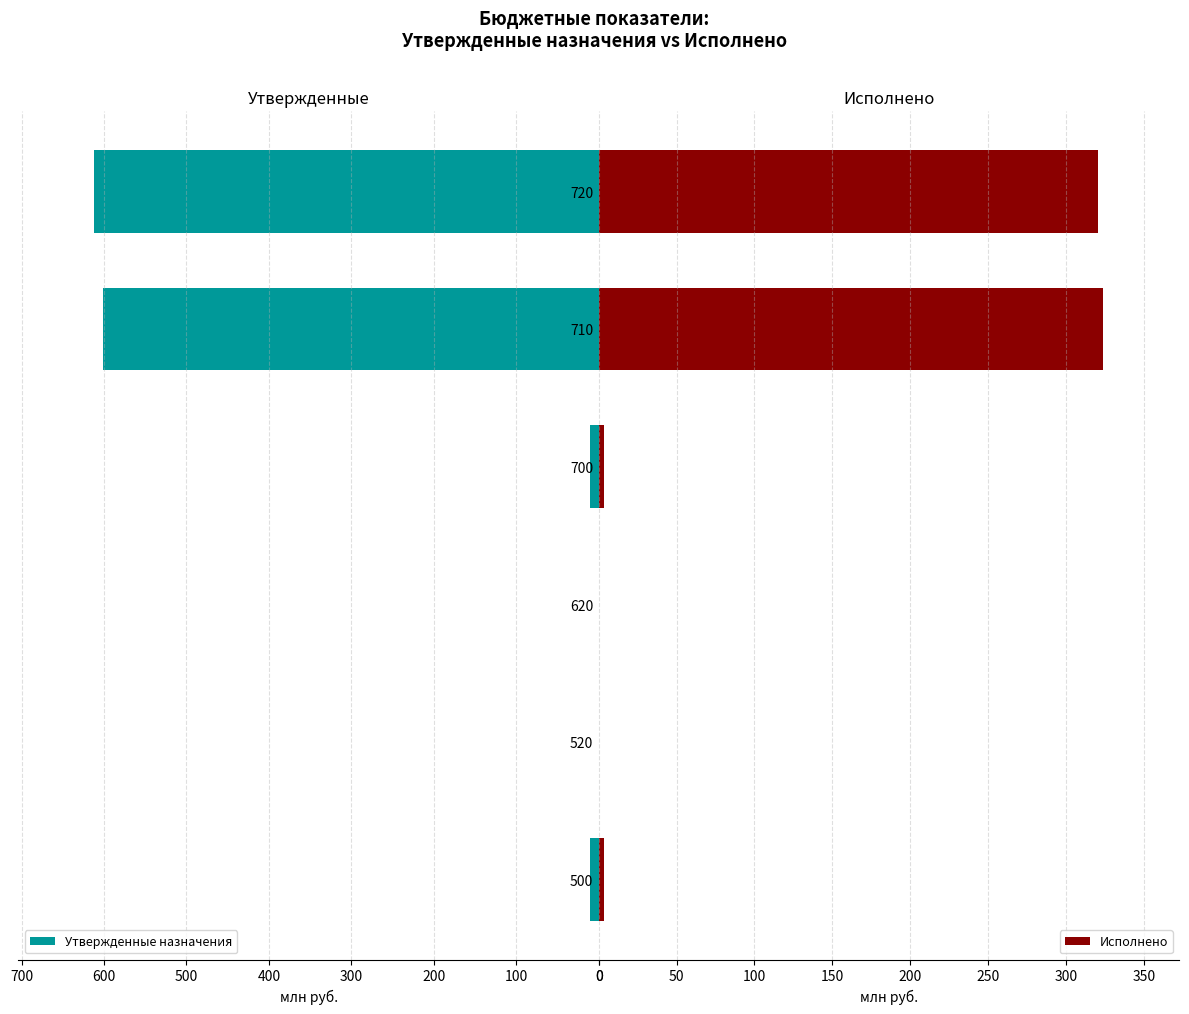

What is the highest value of the Утвержденные назначения series?

612.0